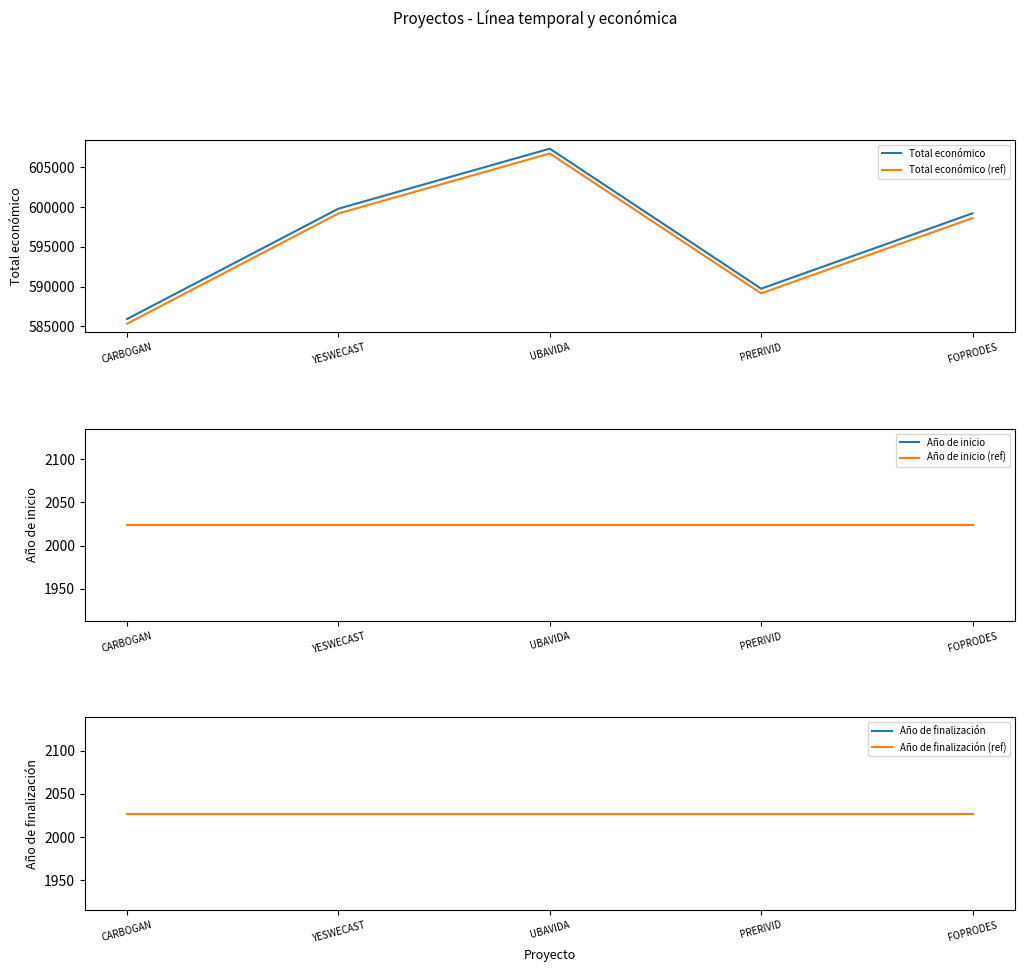

Which has a higher value, CARBOGAN or FOPRODES?

FOPRODES